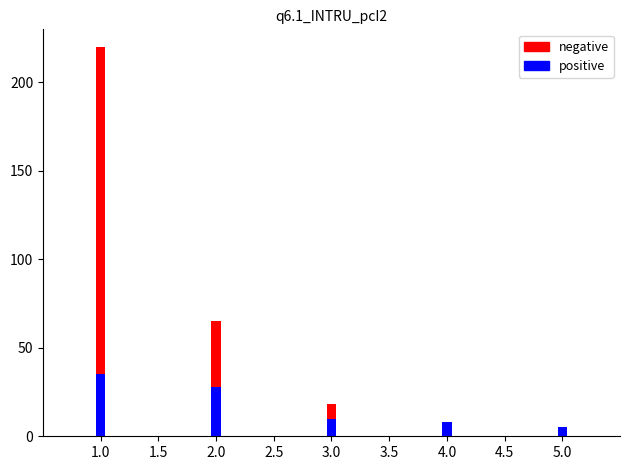

What is the value of the positive bar at the 4th from the left?

8